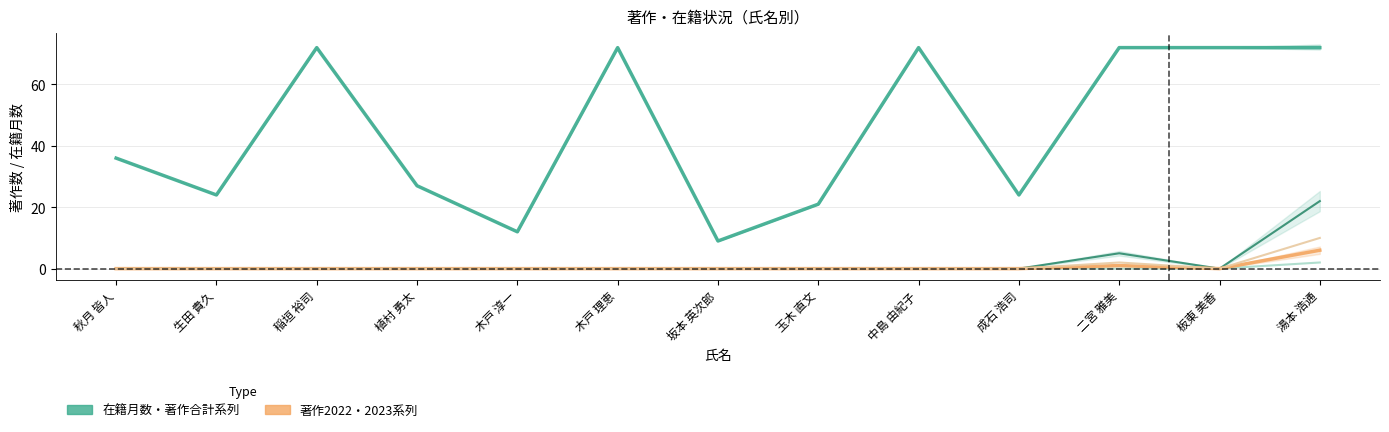

Which has a higher value, 玉木 直文 or 植村 勇太?

植村 勇太